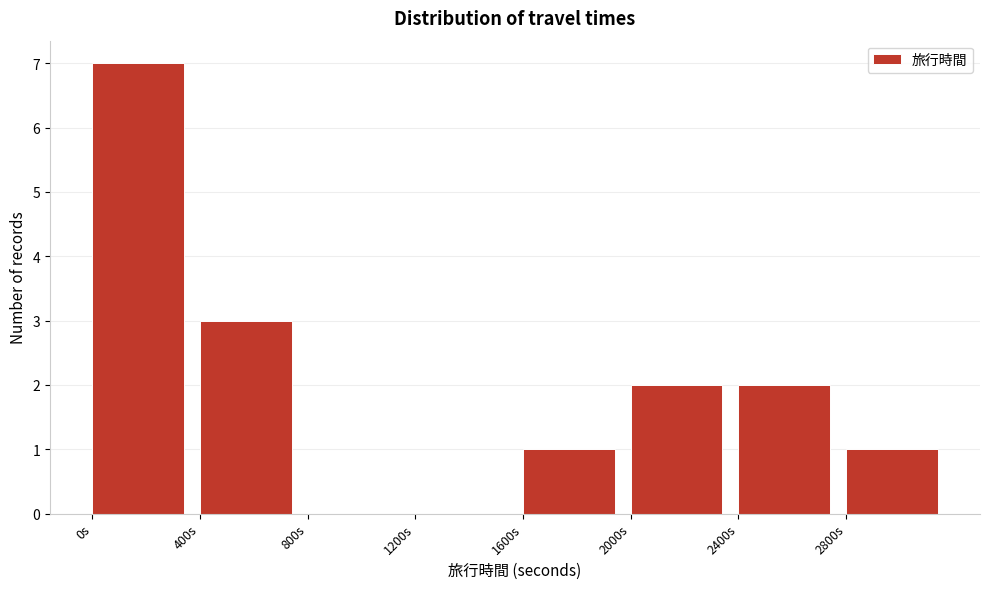

Reading left to right, list every bar in this chart as the range it spans on the x-axis followed by its height. The values are not printed on the chart, so give them approximately, as read against the axis.

0 to 400: 7
400 to 800: 3
800 to 1200: 0
1200 to 1600: 0
1600 to 2000: 1
2000 to 2400: 2
2400 to 2800: 2
2800 to 3200: 1